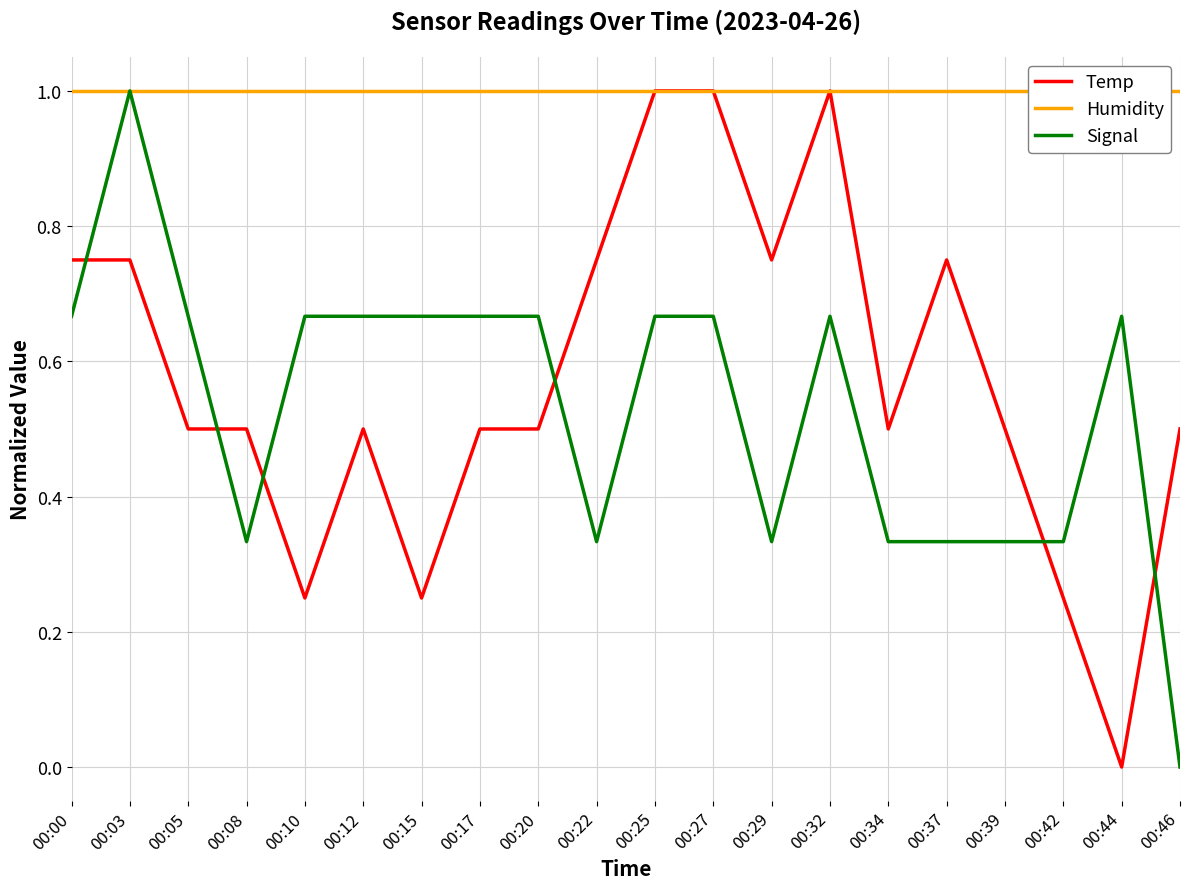

At 00:17, list the series in order from largest to smallest.

Humidity, Signal, Temp